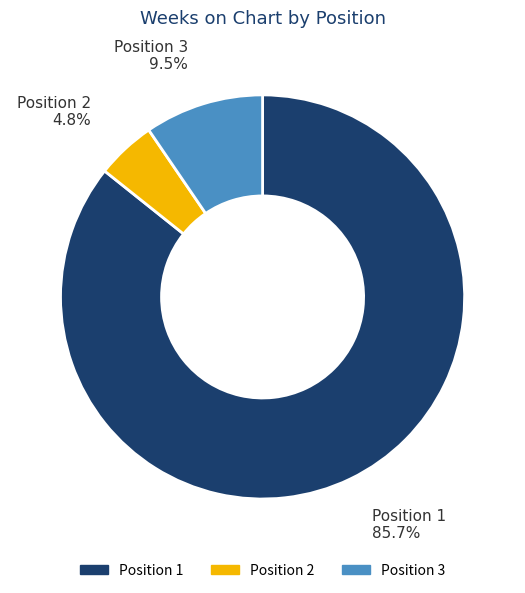

Does any single category account for the majority?

Yes